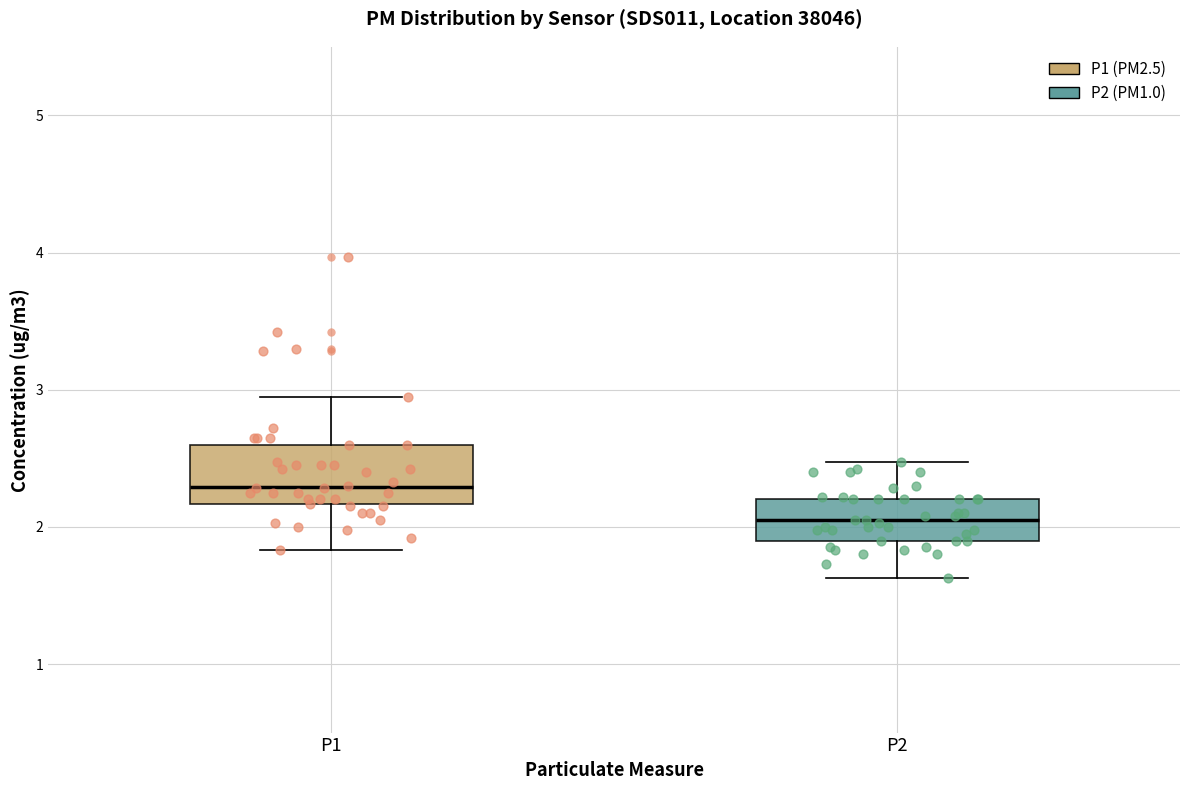

Which box has the lowest median line?

P2